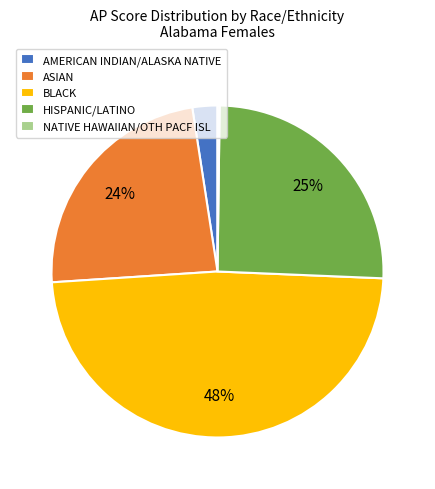

To the nearest percent, what is the difference between the largest and smallest slice percentages?

48%